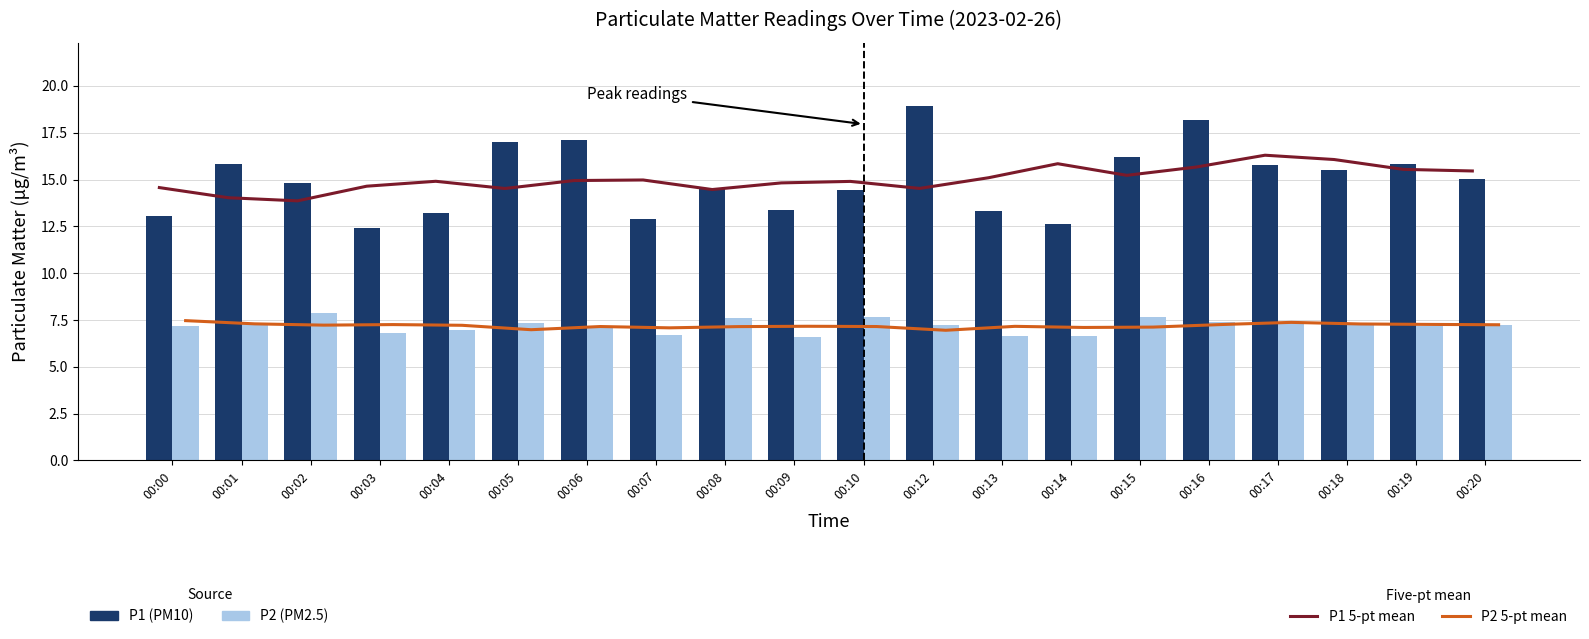

Which series has the largest range (max minus min)?

P1 (PM10)